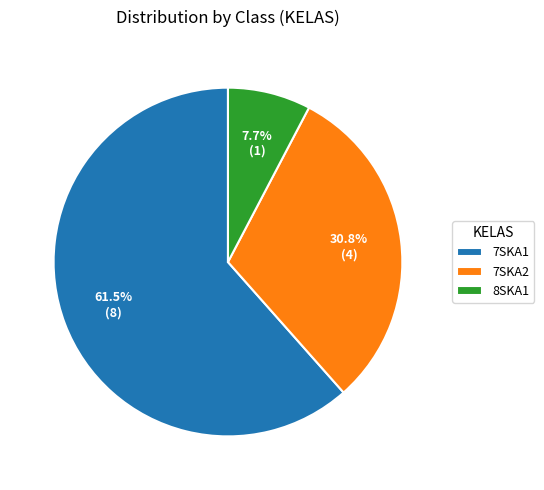

Is it true that 7SKA2 is 31% of the pie?

True